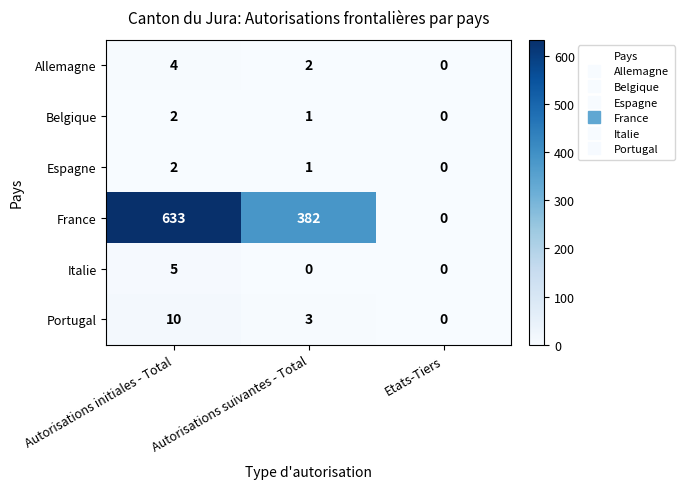

How many Espagne values are between 0 and 2?

3